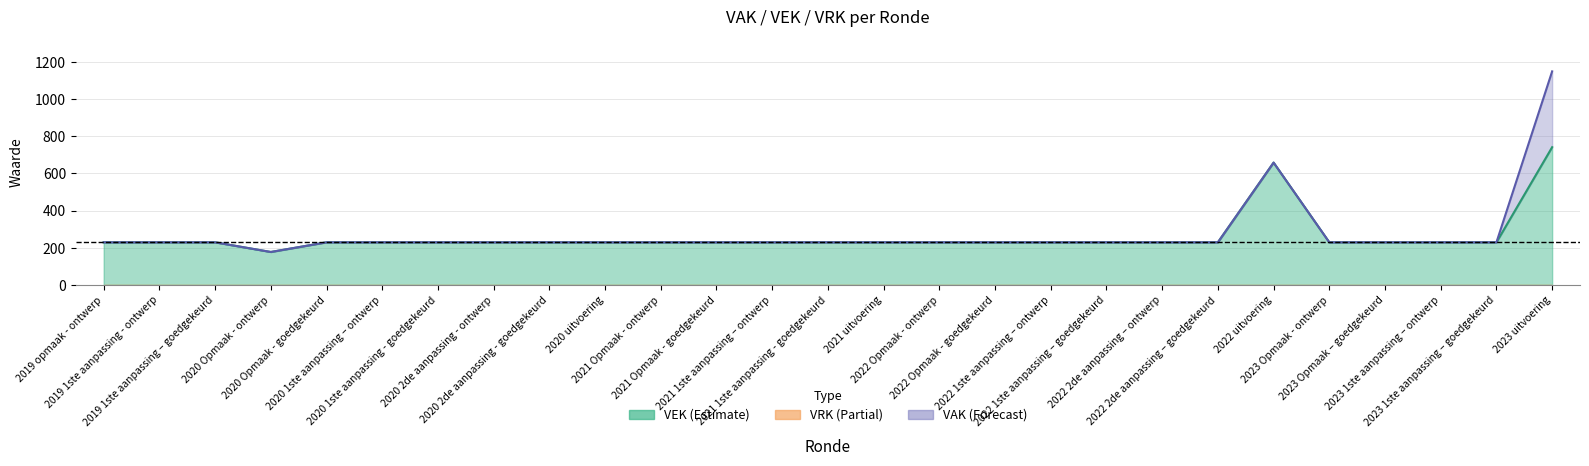

At which label does VEK first exceed 229?

2022 uitvoering